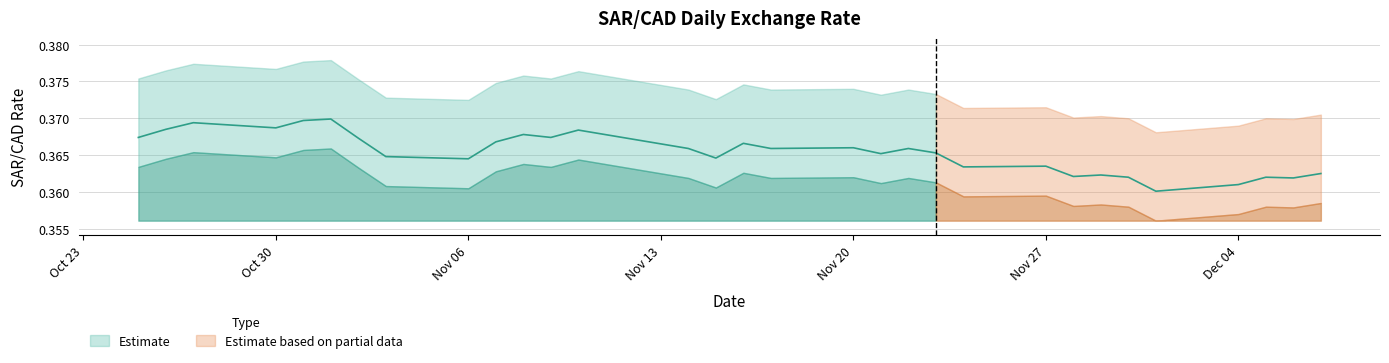

What is the label of the 29th point from the right?

2023-10-27